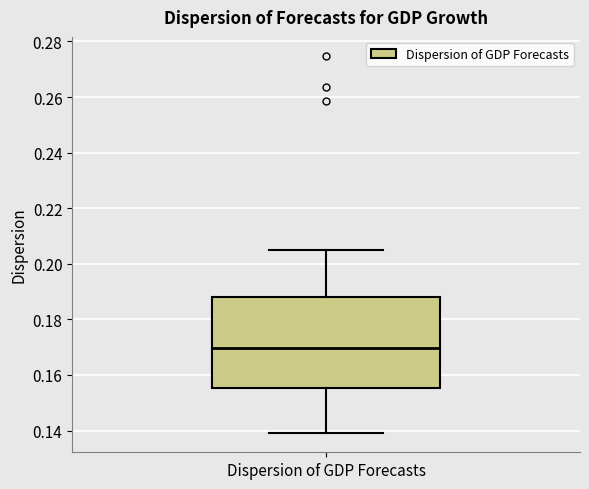

Where is the upper edge of the box for Dispersion of GDP Forecasts on the y-axis? The values are not printed on the chart, so give them approximately, as read against the axis.

0.188